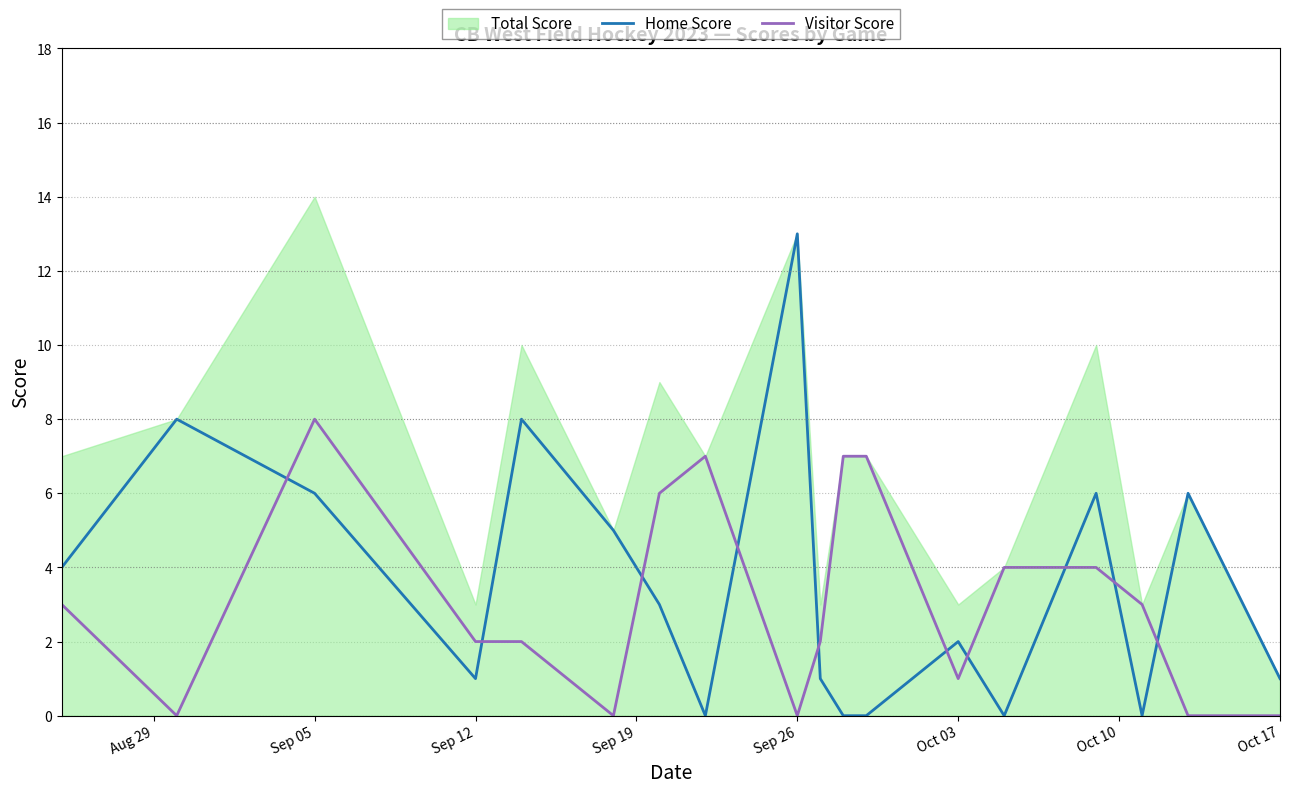

The Home Score series shows 18 at Sep 26. True or false?

False